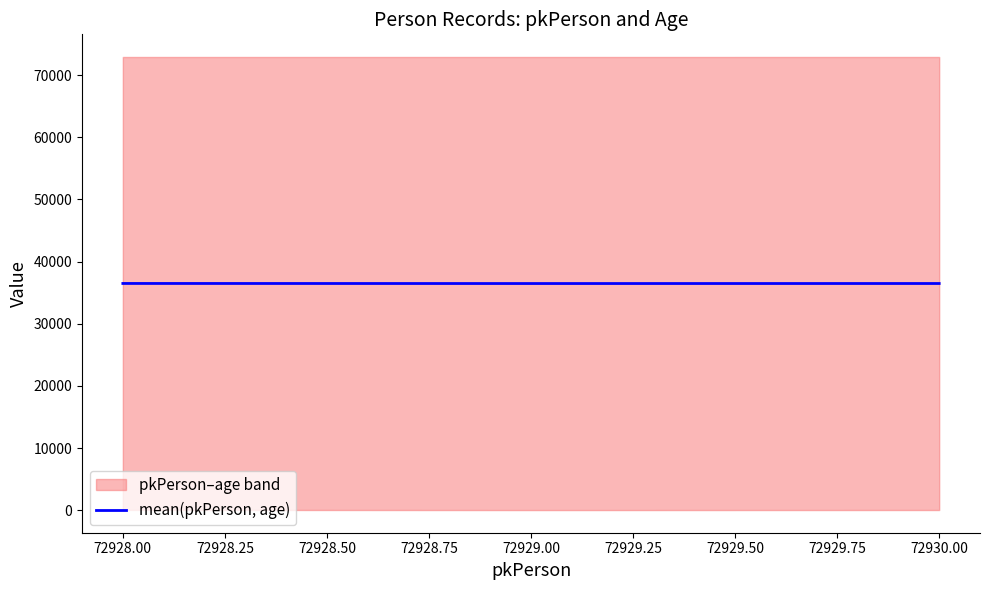

How many values are below 36476?

1